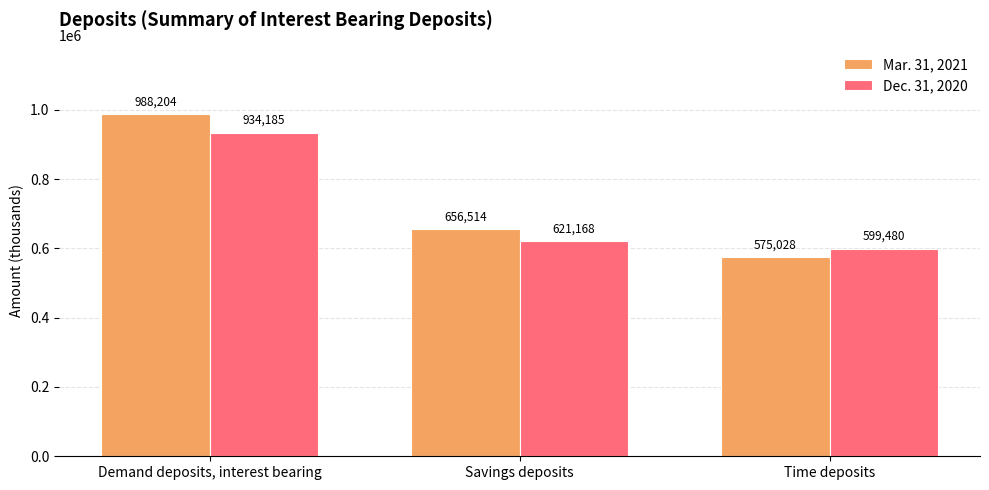

What is the greatest value displayed?

988204